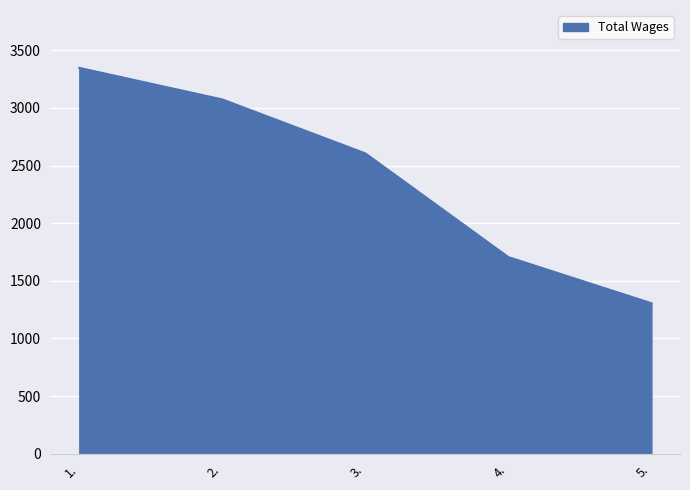

How many categories are shown in the chart?

5